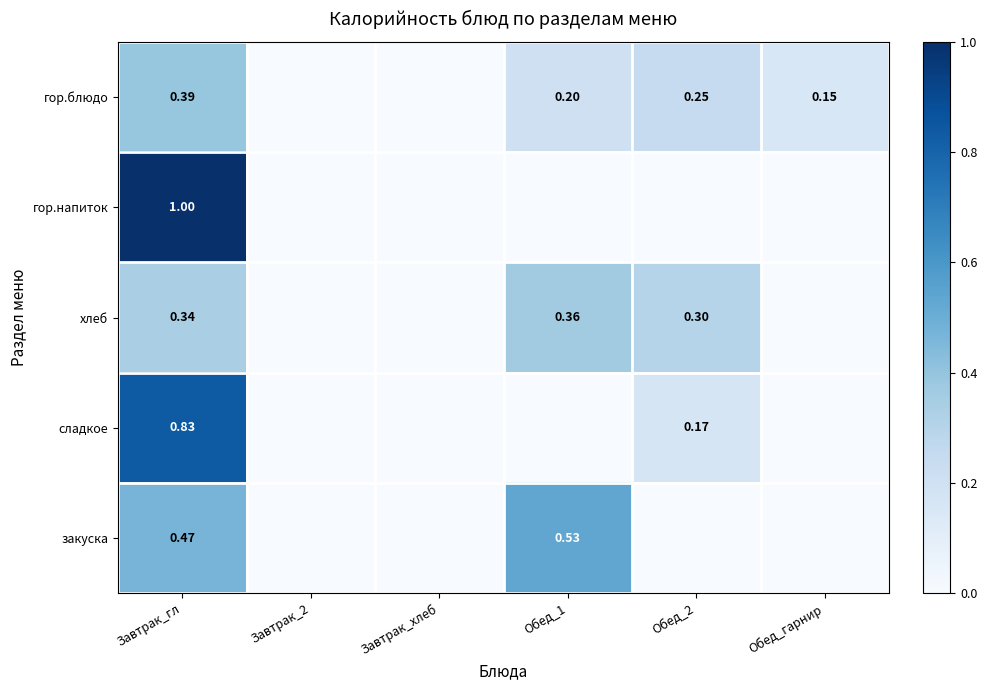

At which category is the sum across all series the highest?

Завтрак_гл